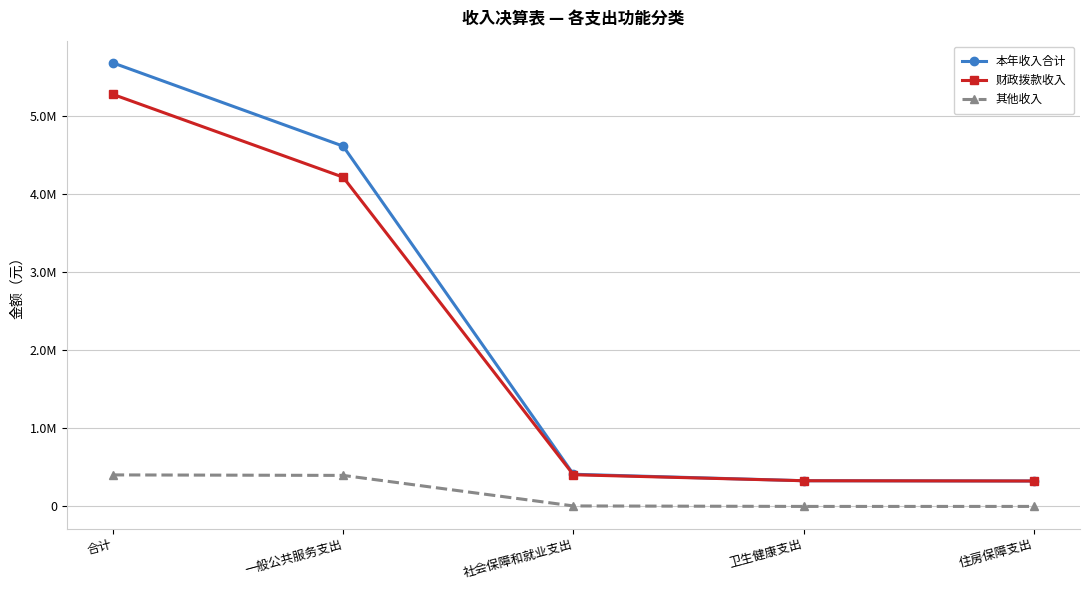

Reading left to right, list all the values displayed in this chart.

本年收入合计: 5680235.2	4613596.6	411981.4	329045.3	325611.8
财政拨款收入: 5276686.5	4216296.5	405732.8	329045.3	325611.8
其他收入: 403548.7	397300.0	6248.6	0.0	0.0